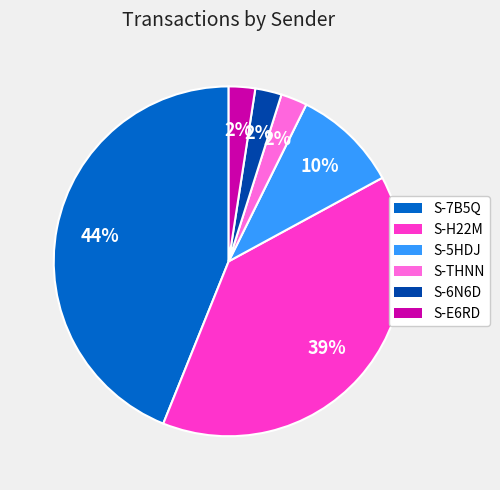

Is there any slice that represents more than half of the pie?

No